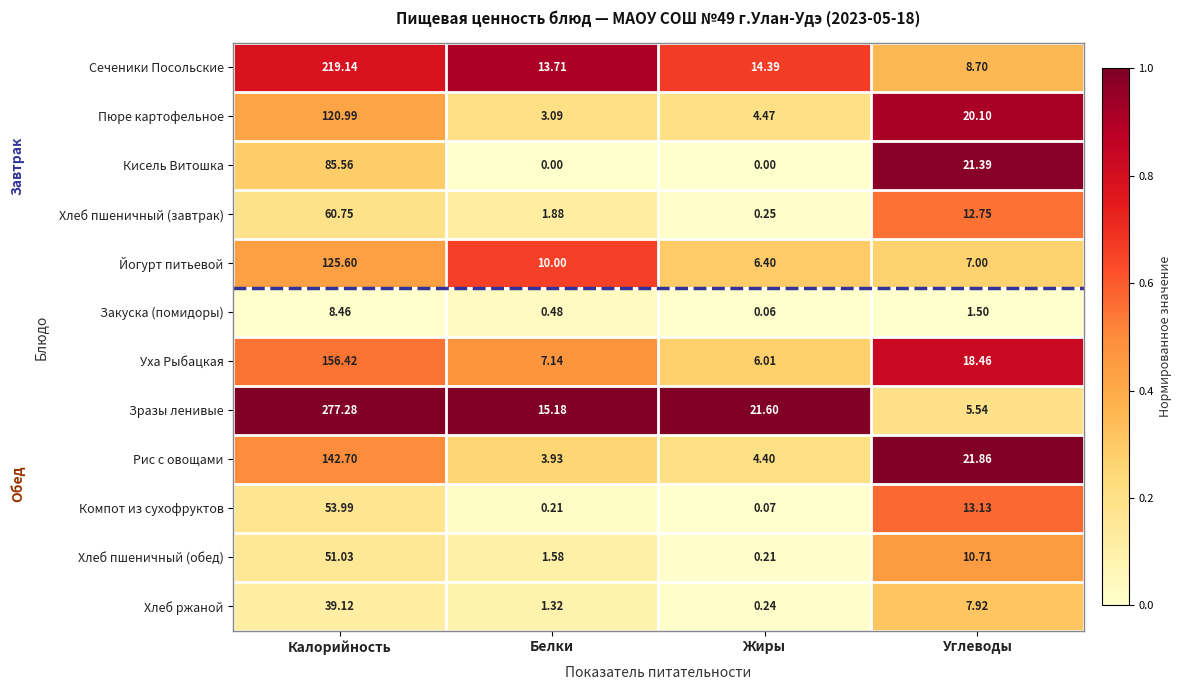

At which category is the sum across all series the highest?

Калорийность